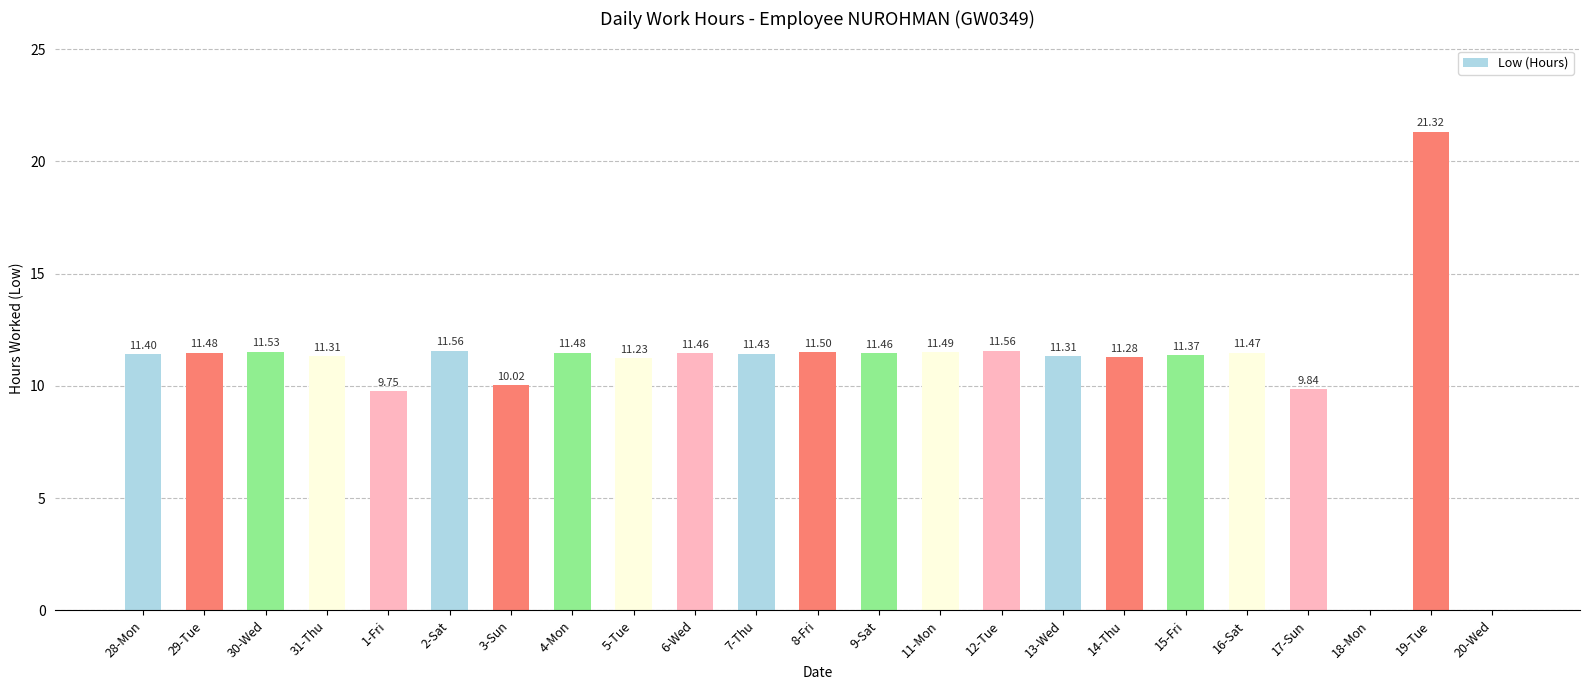

Where is the data nearest to the value 10?

3-Sun